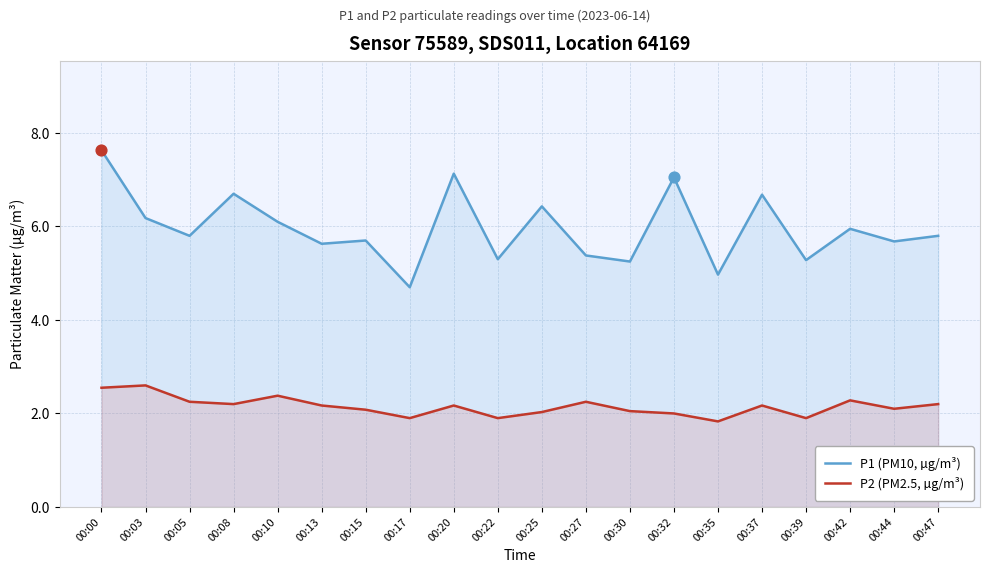

What is the total value across all series at 00:44?

7.8